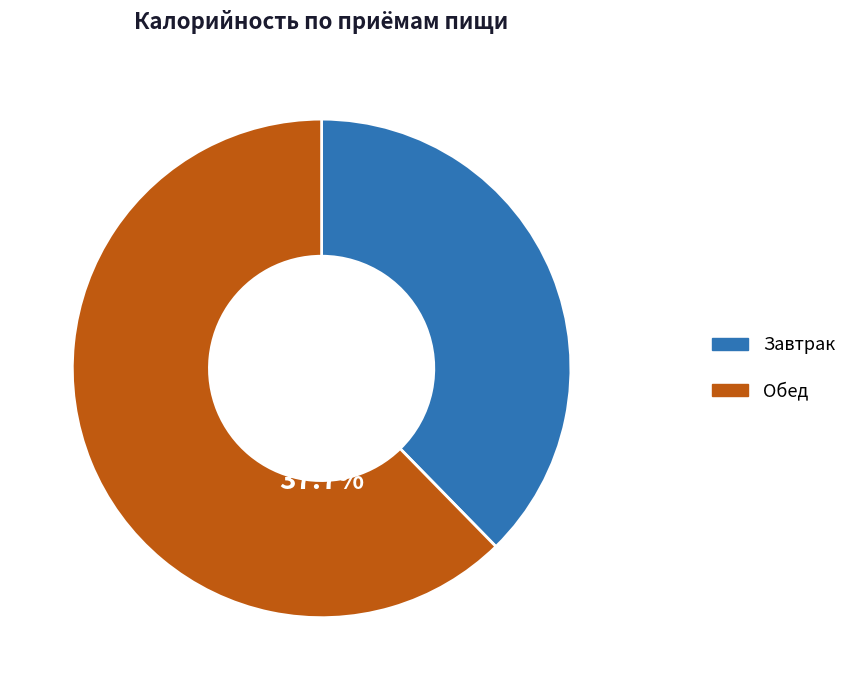

To the nearest percent, what percentage of the pie is Обед?

62%